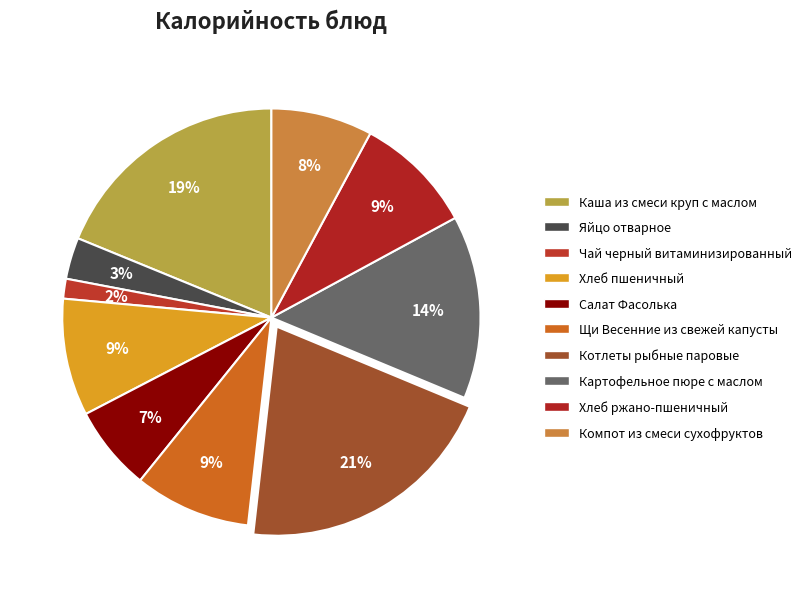

What percentage is NOT represented by Хлеб ржано-пшеничный?

90.8%